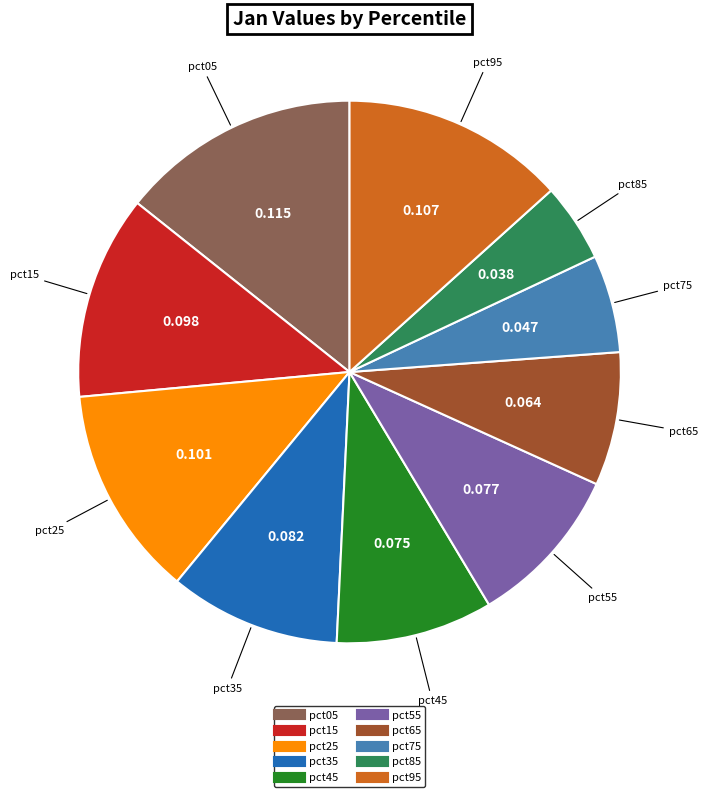

Which has a higher value, pct75 or pct65?

pct65